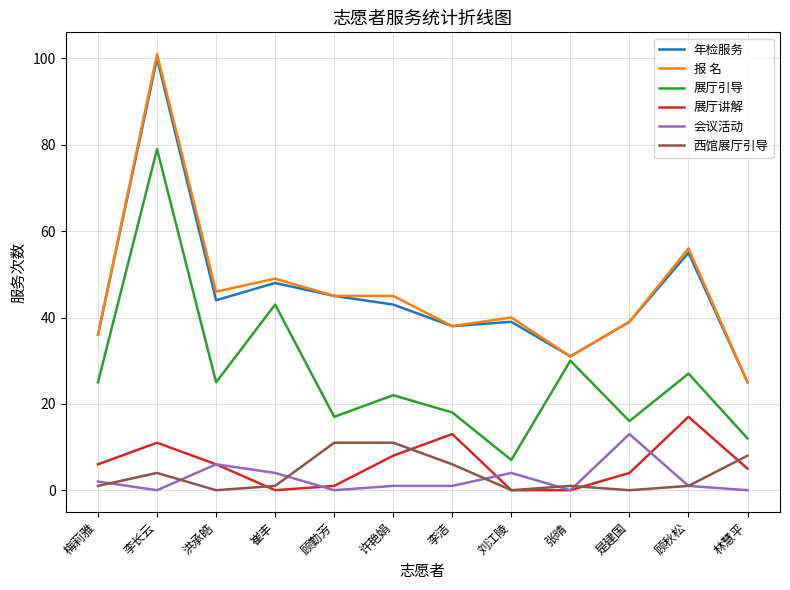

What is the sum of all 年检服务 values?

543